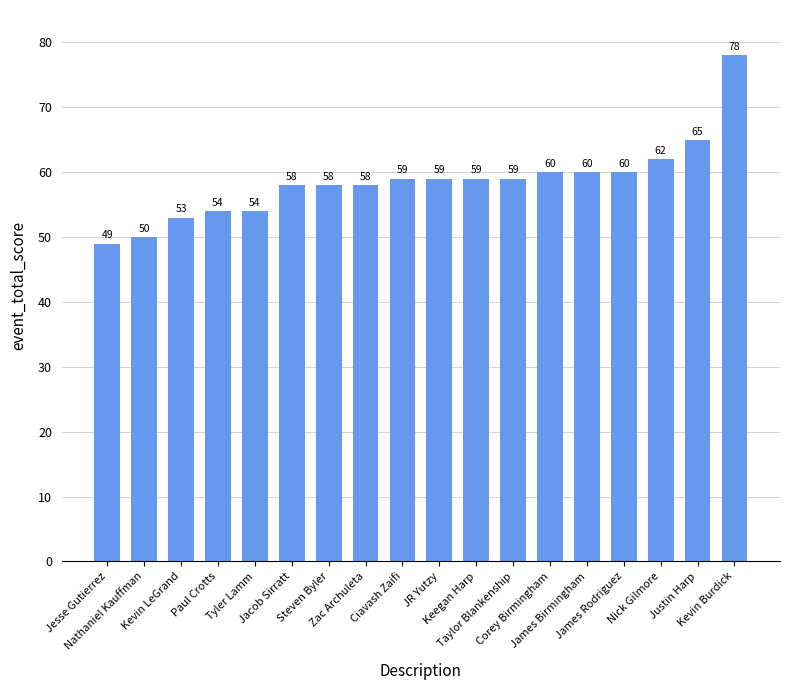

The chart shows a value of 29 at Taylor Blankenship. True or false?

False